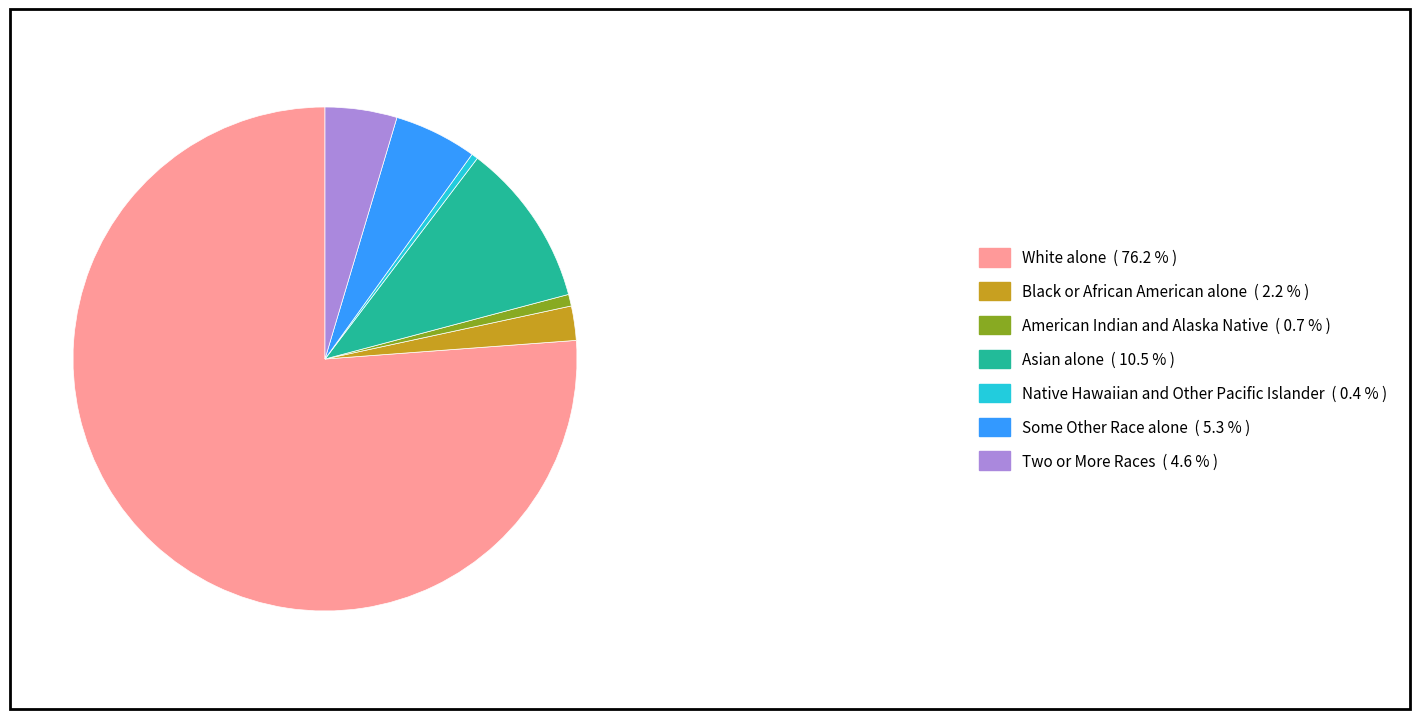

How many segments does this pie chart have?

7